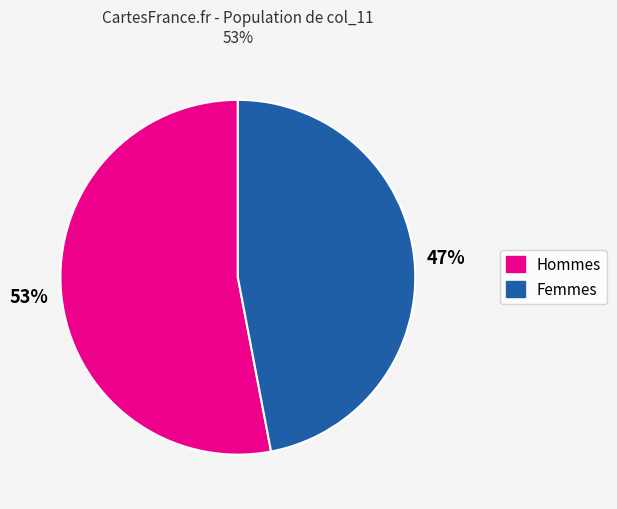

How many segments does this pie chart have?

2